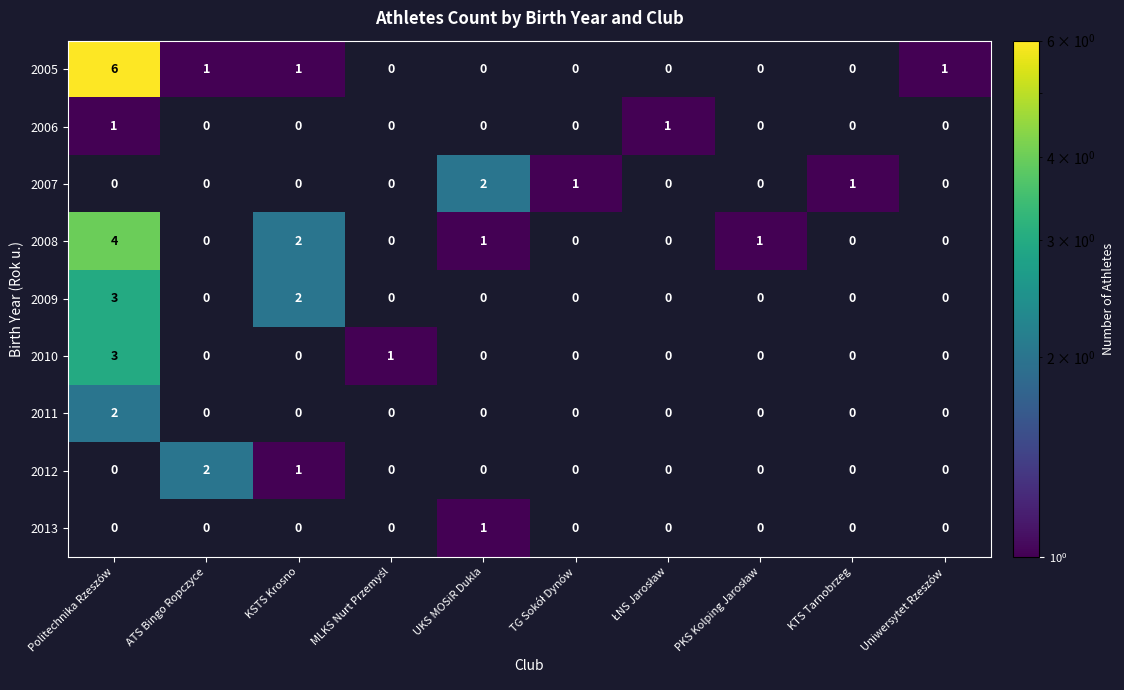

The value of 2007 at ATS Bingo Ropczyce is 0. True or false?

True